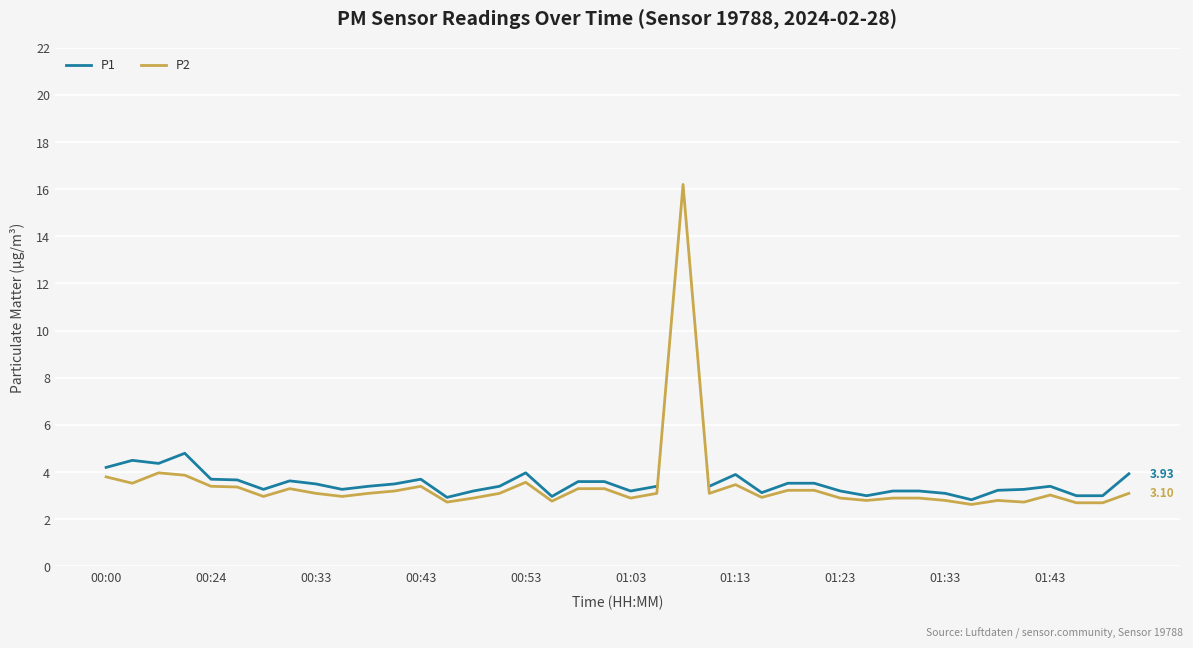

Which series has the largest total across all categories?

P2